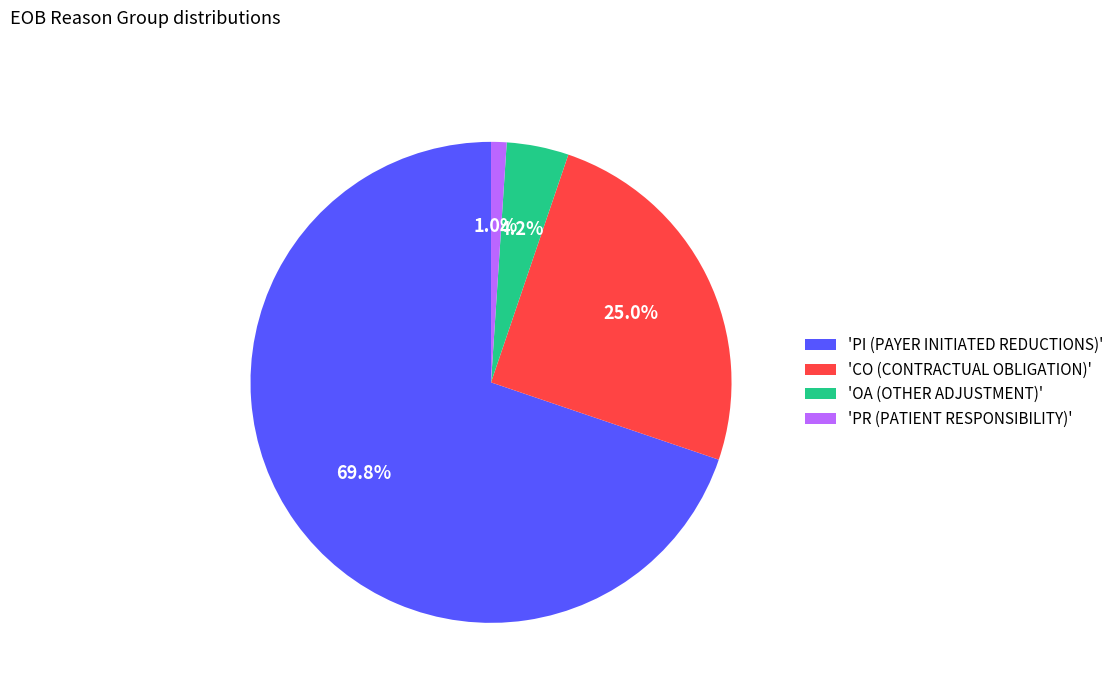

Rank the categories by value from lowest to highest.

'PR (PATIENT RESPONSIBILITY)', 'OA (OTHER ADJUSTMENT)', 'CO (CONTRACTUAL OBLIGATION)', 'PI (PAYER INITIATED REDUCTIONS)'